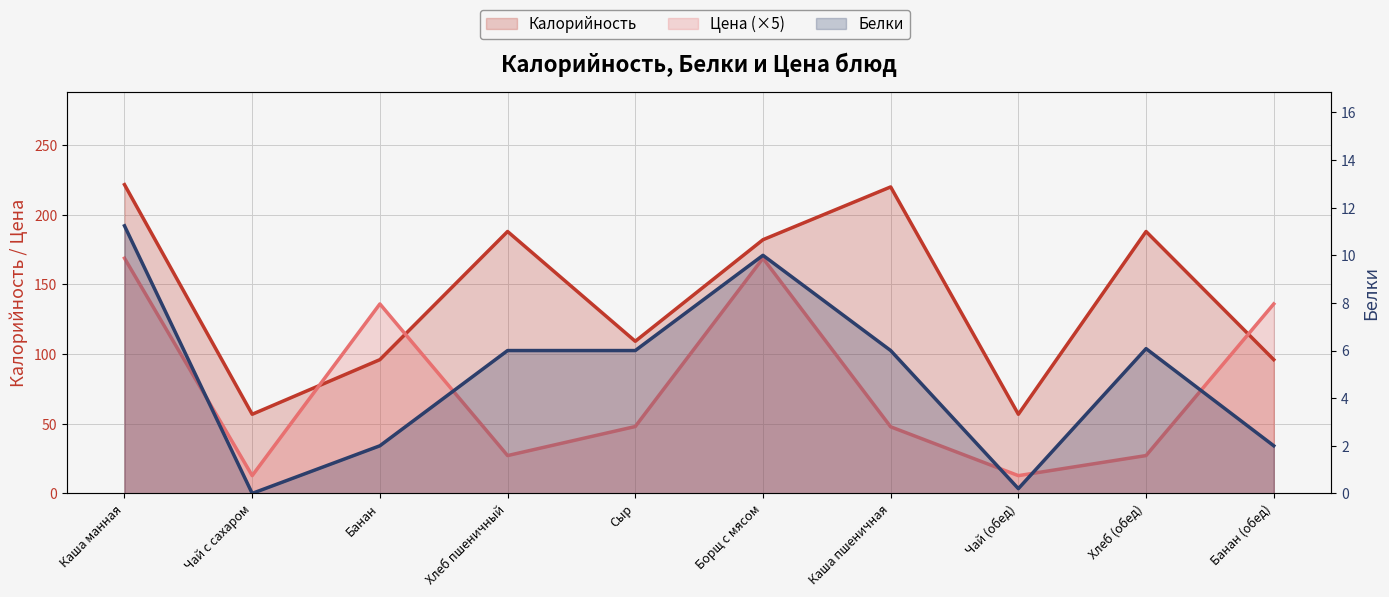

Read the Белки value at Хлеб пшеничный.

6.0